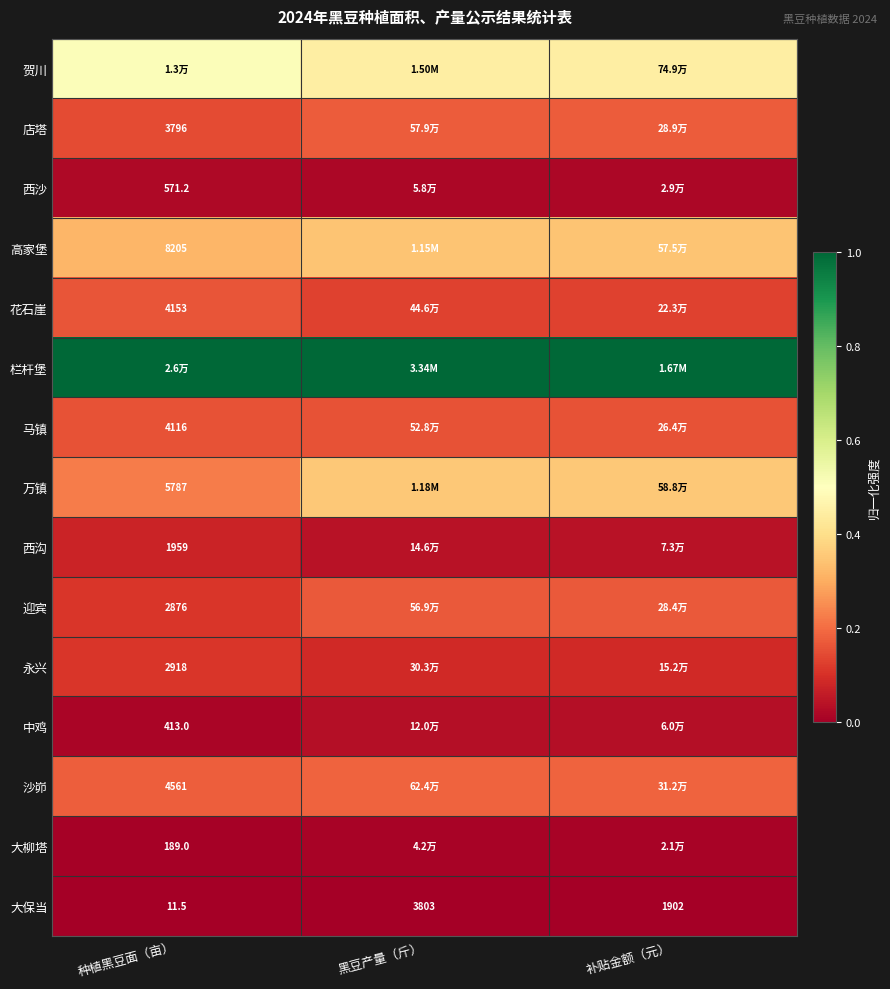

Is the value of 店塔 at 种植黑豆面（亩） greater than the value of 万镇 at 种植黑豆面（亩）?

No